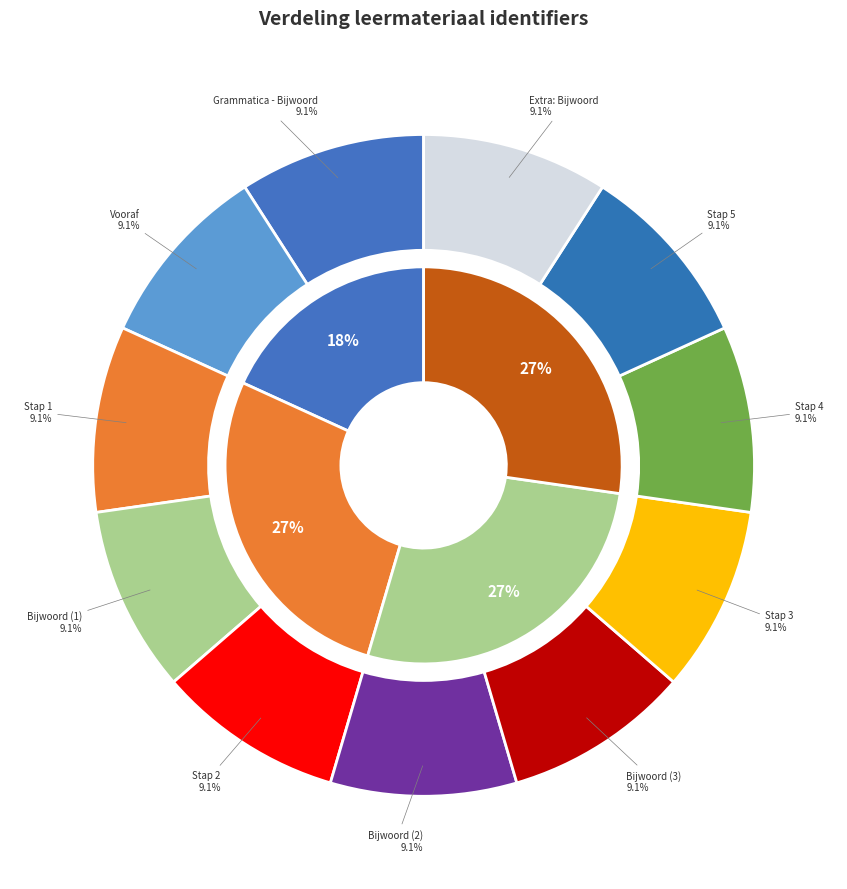

To the nearest percent, what is the combined percentage of Stap 2 and Bijwoord (2)?

18%